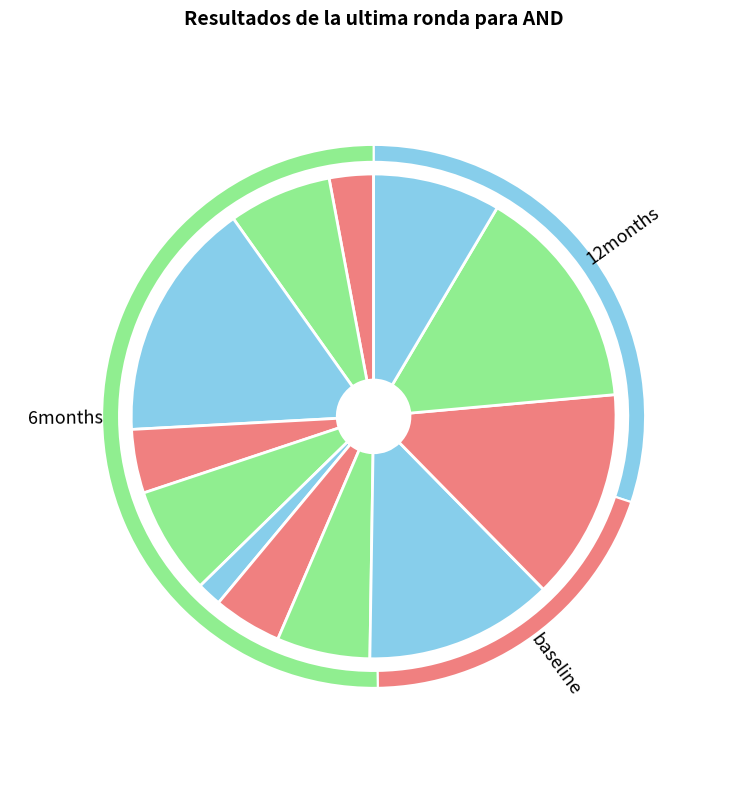

How many segments does this pie chart have?

12